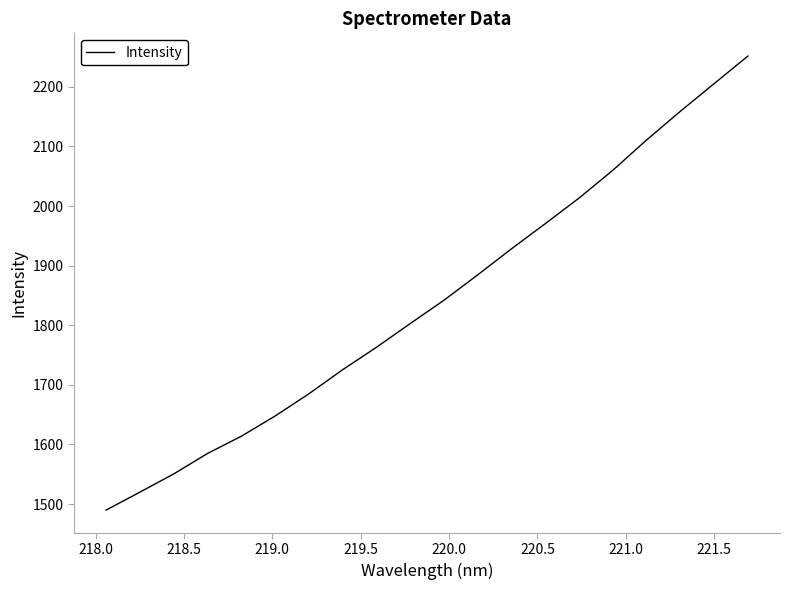

What is the difference between the maximum and minimum values?

761.7